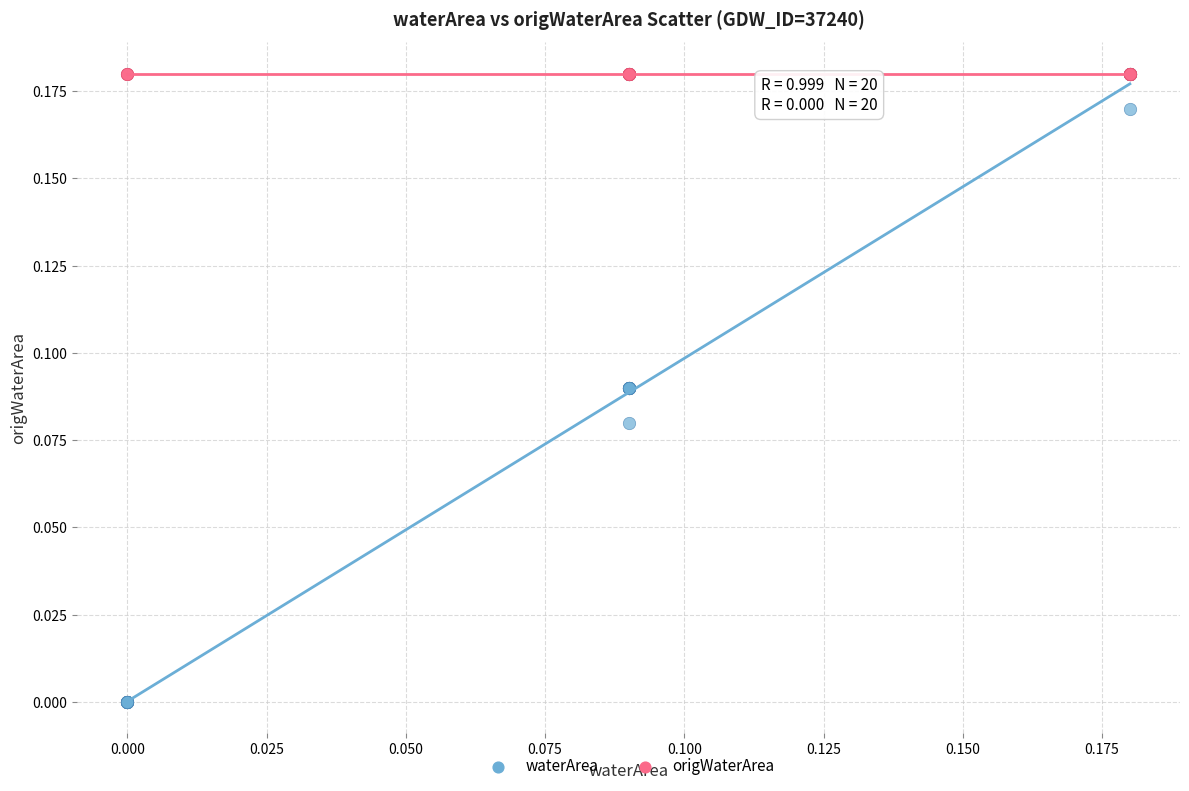

Which series contains the lowest Y value?

waterArea